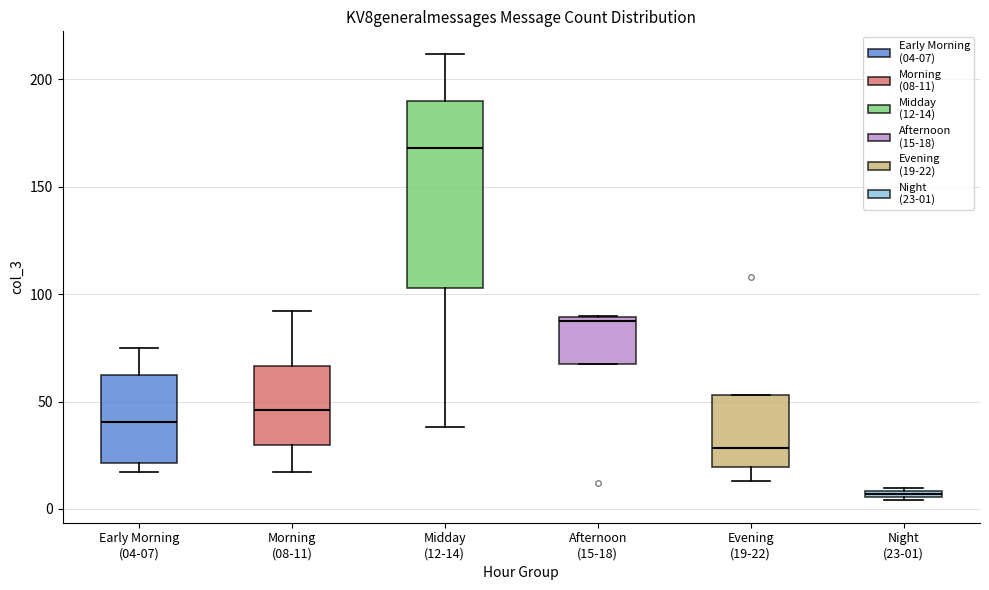

Which box has the lowest median line?

Night (23-01)